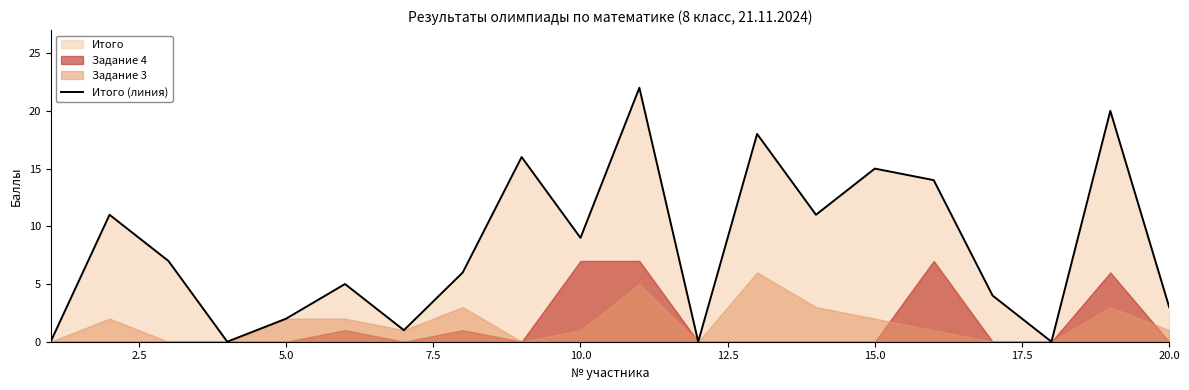

What is the maximum value shown in the chart?

22